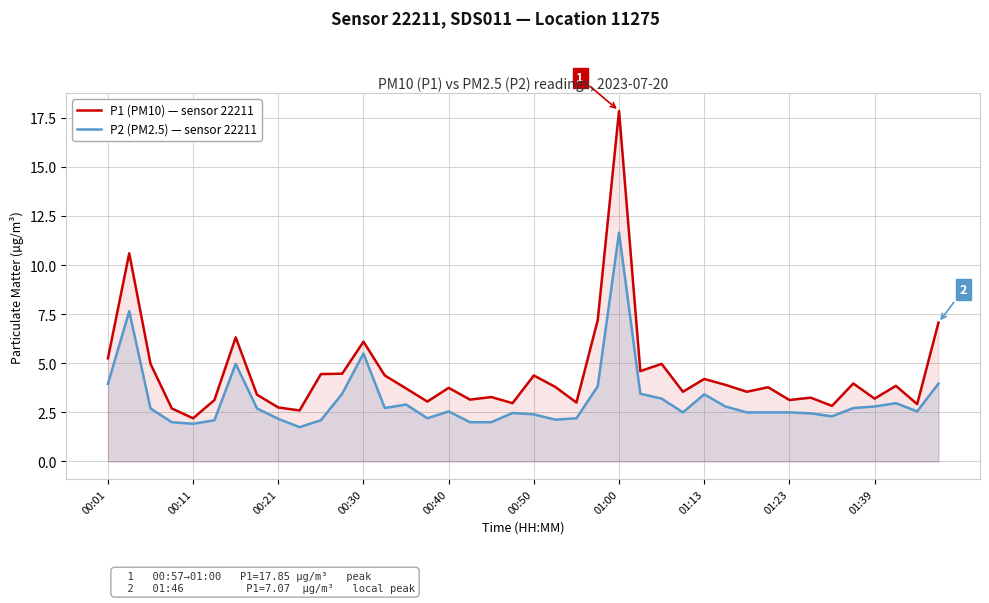

Which series has the largest range (max minus min)?

P1 (PM10) — sensor 22211